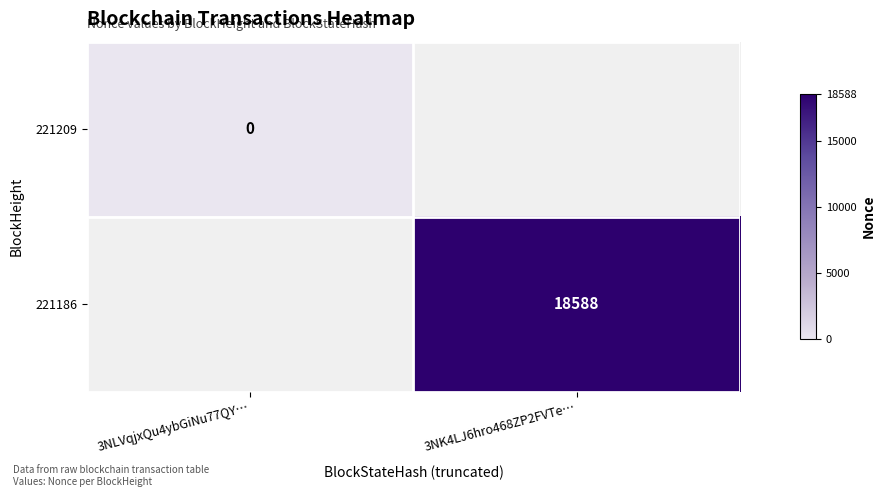

The value of 221186 at 3NK4LJ6hro468ZP2FVTe… is 18588. True or false?

True